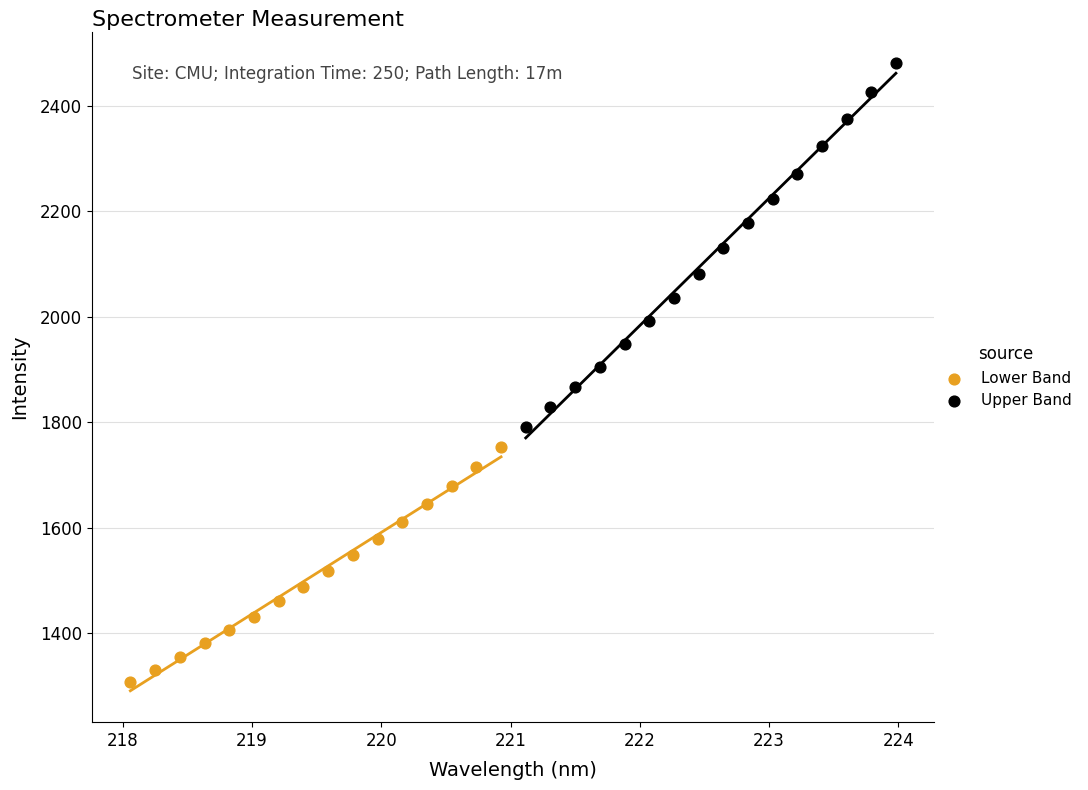

Which series contains the highest Y value?

Upper Band